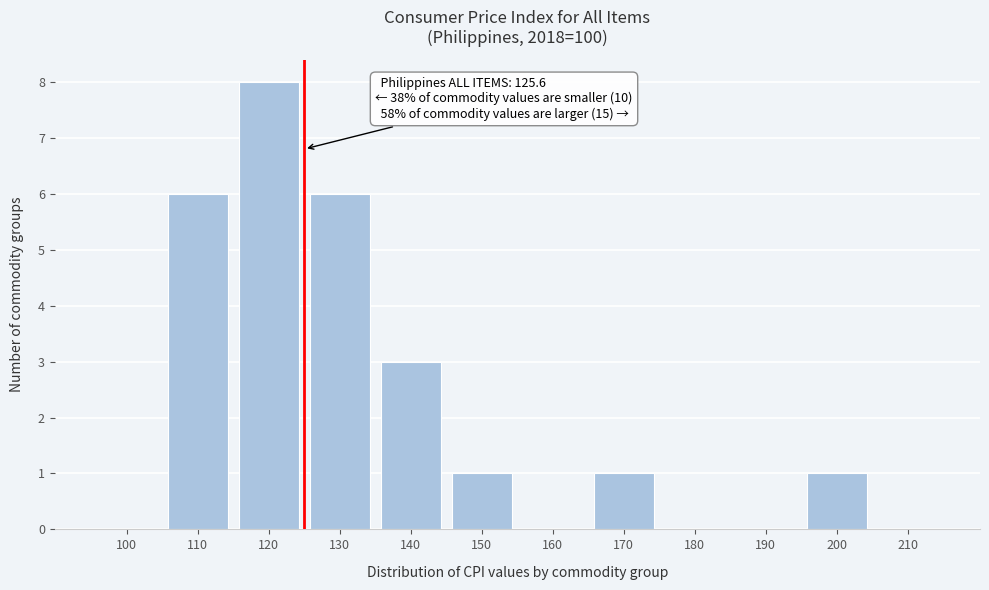

Reading left to right, what are all the values shown in this chart?

100=0	110=6	120=8	130=6	140=3	150=1	160=0	170=1	180=0	190=0	200=1	210=0